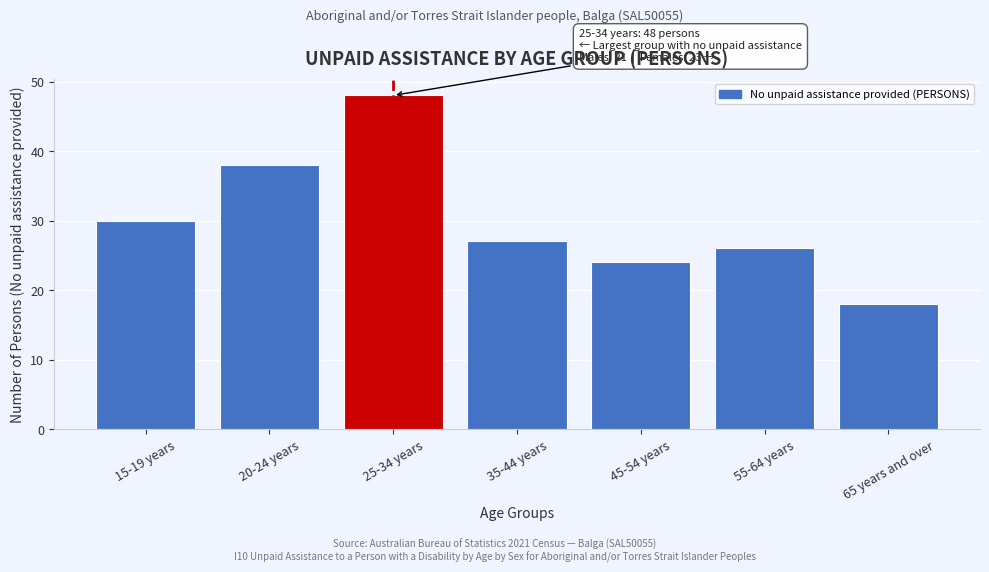

Reading left to right, extract all data points from this chart.

15-19 years=30	20-24 years=38	25-34 years=48	35-44 years=27	45-54 years=24	55-64 years=26	65 years and over=18